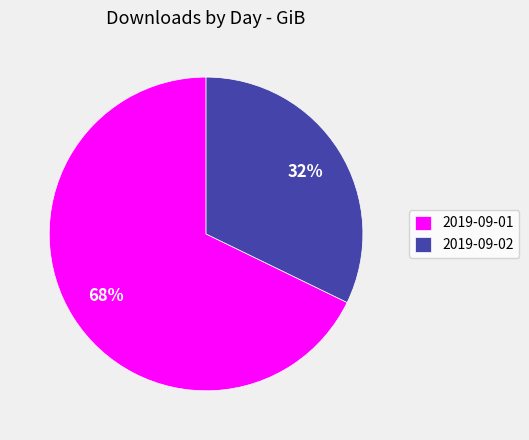

What is the majority slice?

2019-09-01